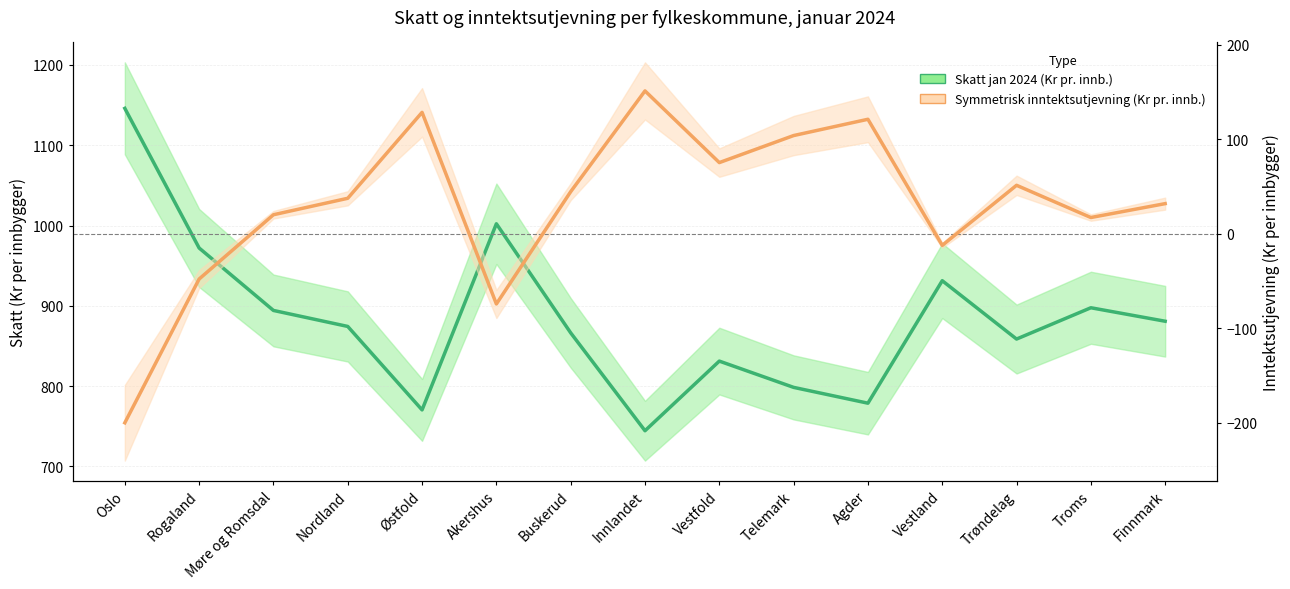

How many values in the Skatt jan 2024 (Kr pr. innb.) series exceed 874?

8